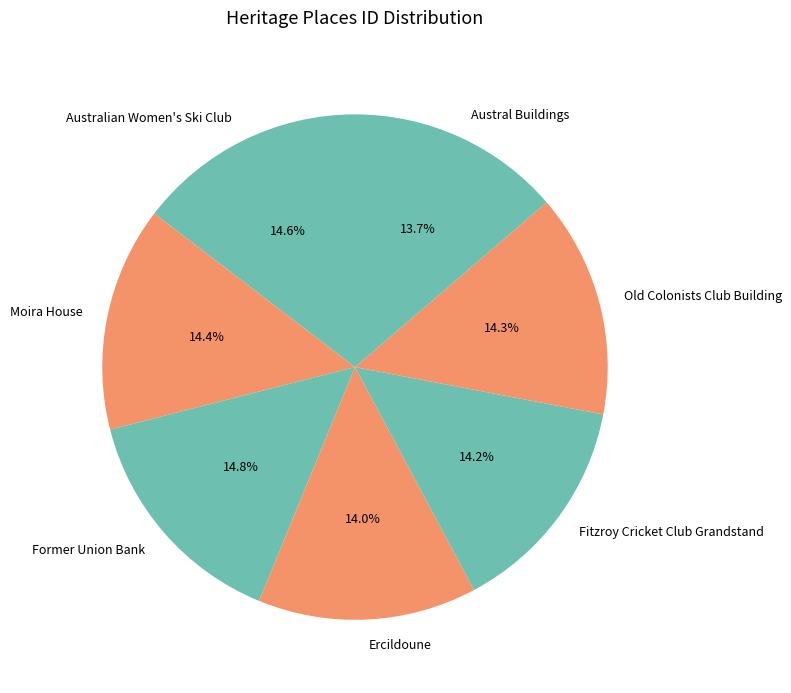

What percentage is NOT represented by Old Colonists Club Building?

85.7%